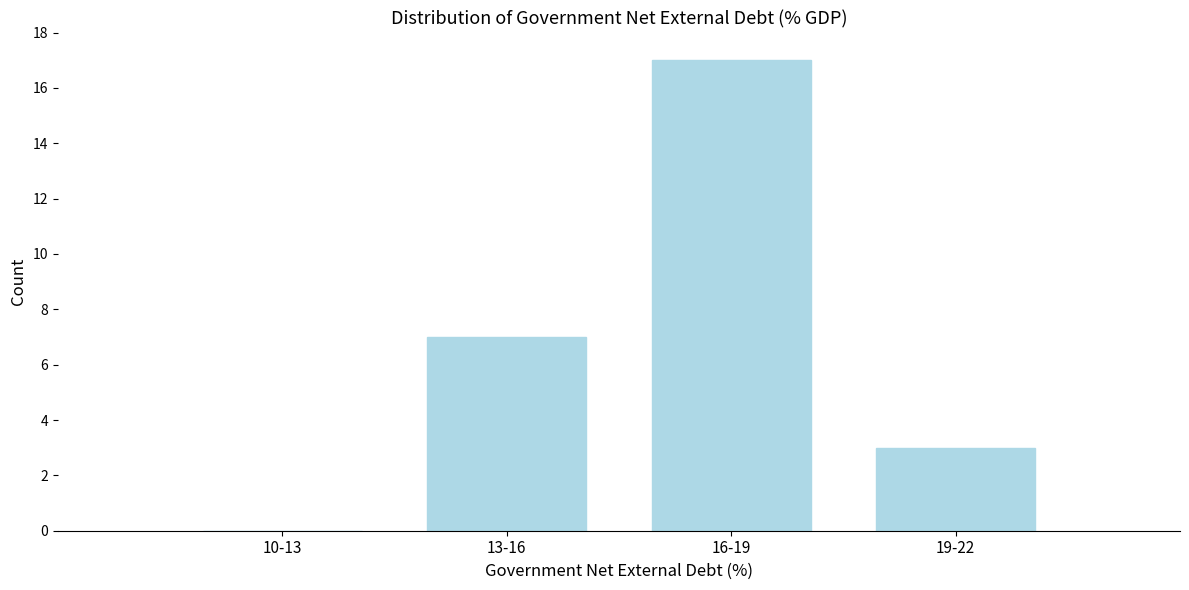

Reading left to right, extract all data points from this chart.

10-13=0	13-16=7	16-19=17	19-22=3